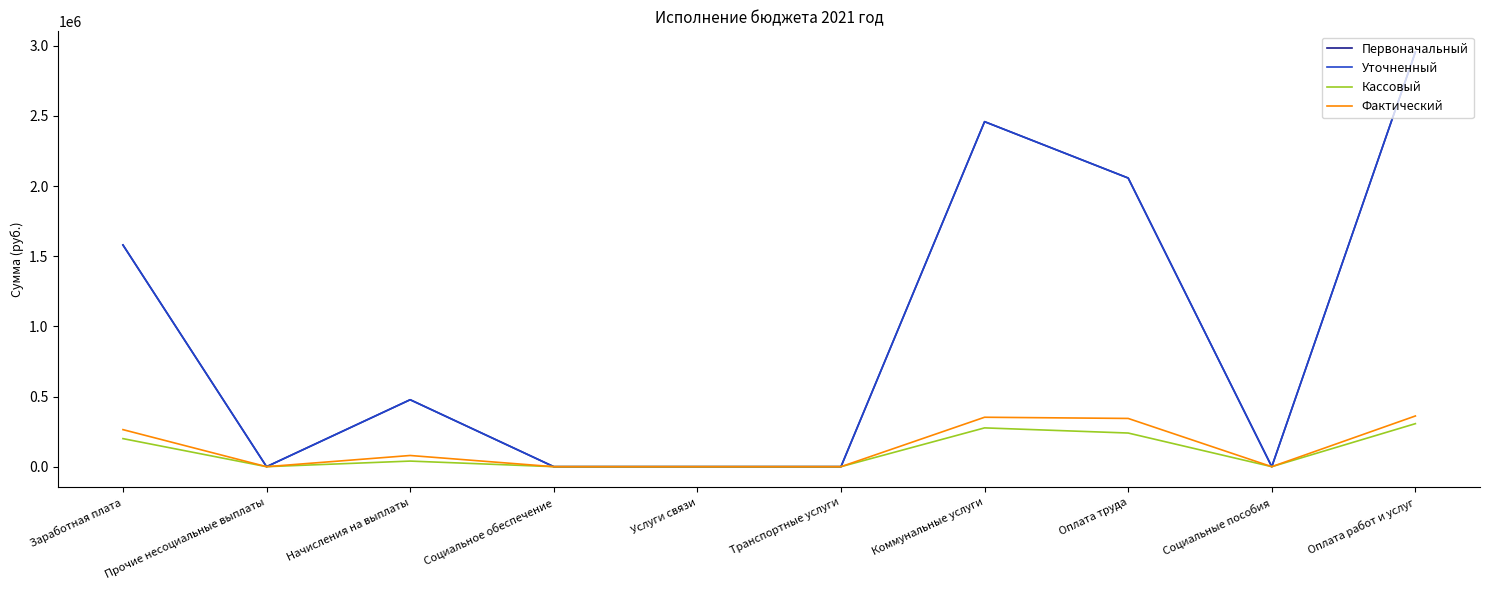

How many values in the Уточненный series are below 477300?

5